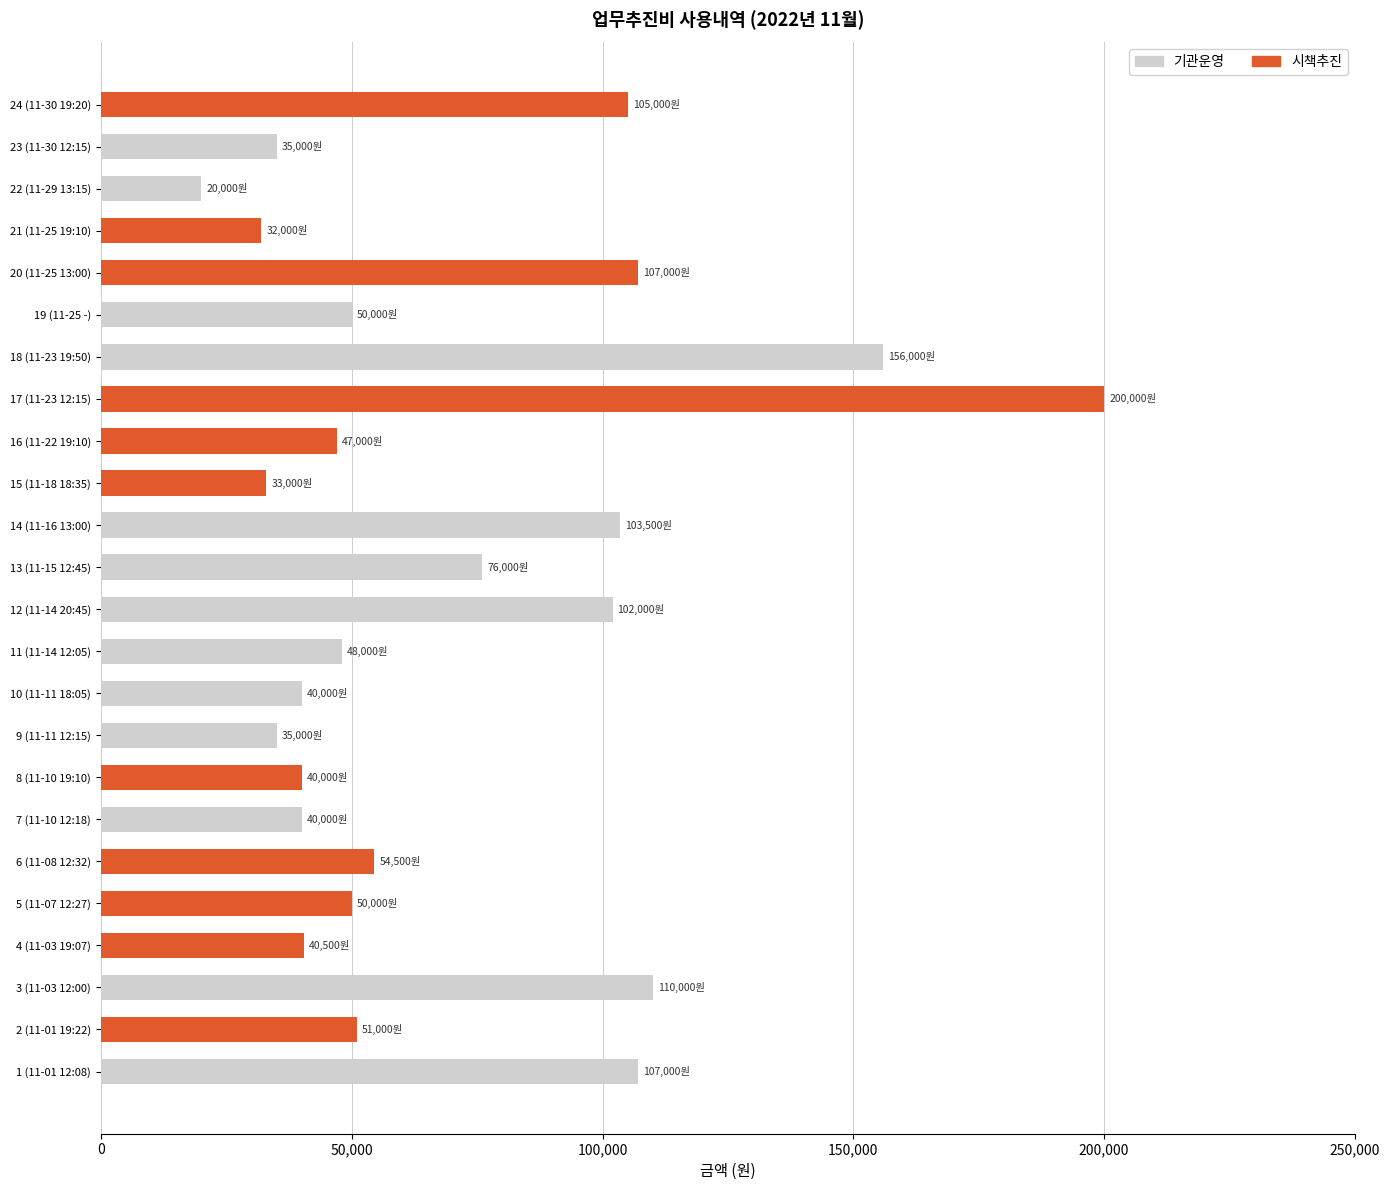

The value of 기관운영 at 7 (11-10 12:18) is 19063. True or false?

False